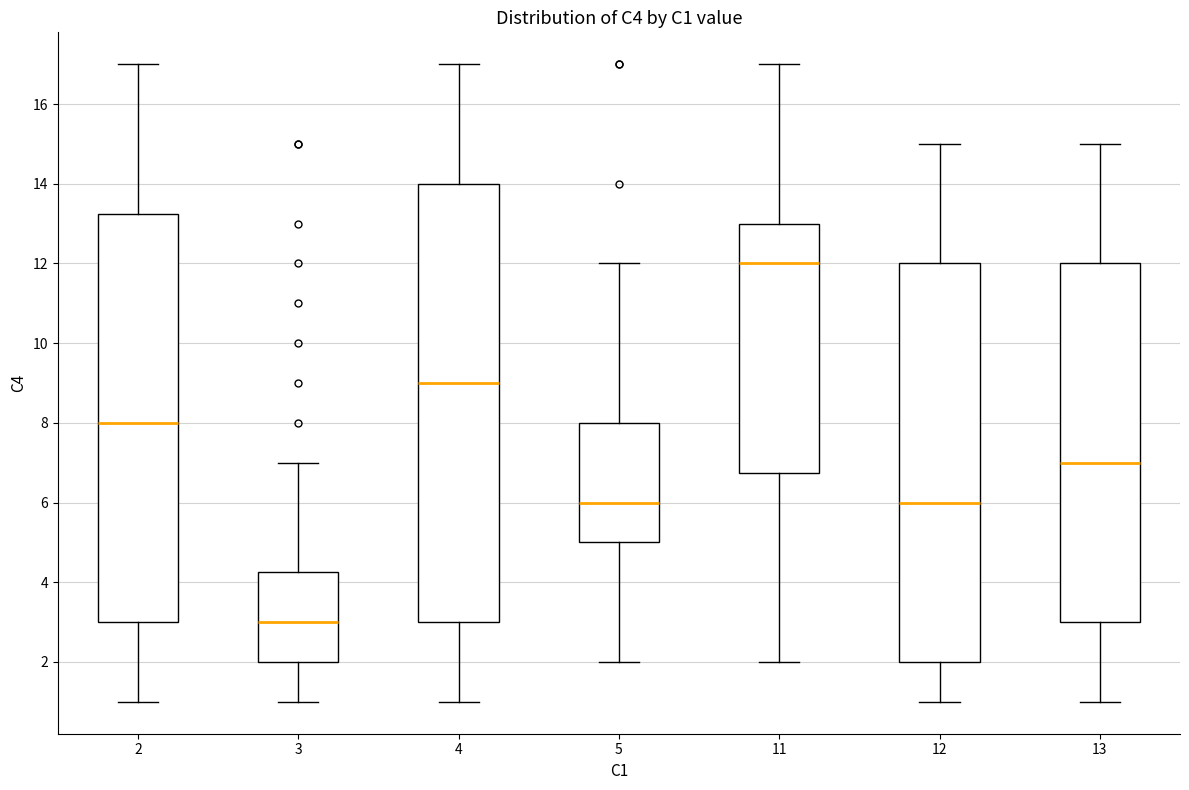

Comparing the boxes themselves (not the whiskers), which one is the tallest?

4